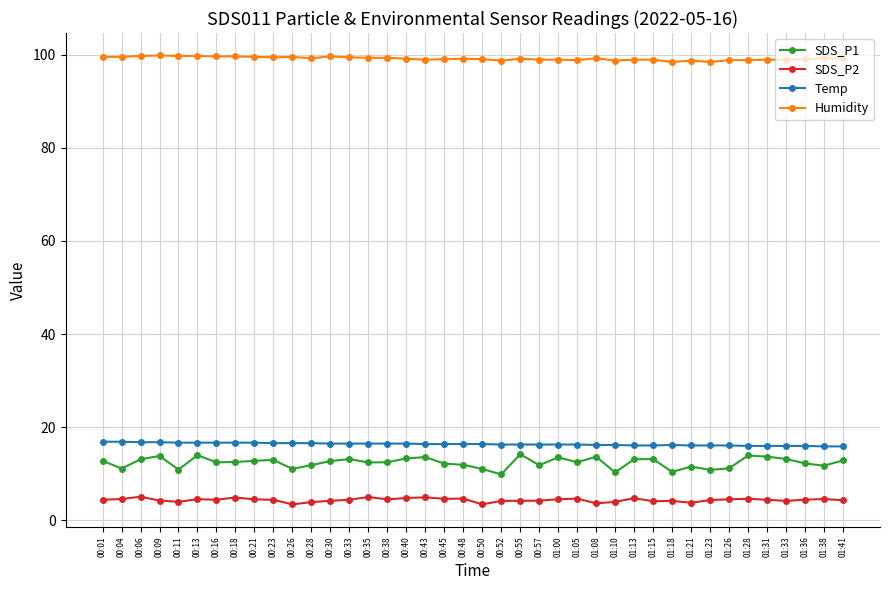

What is the label of the 18th point from the right?

00:55